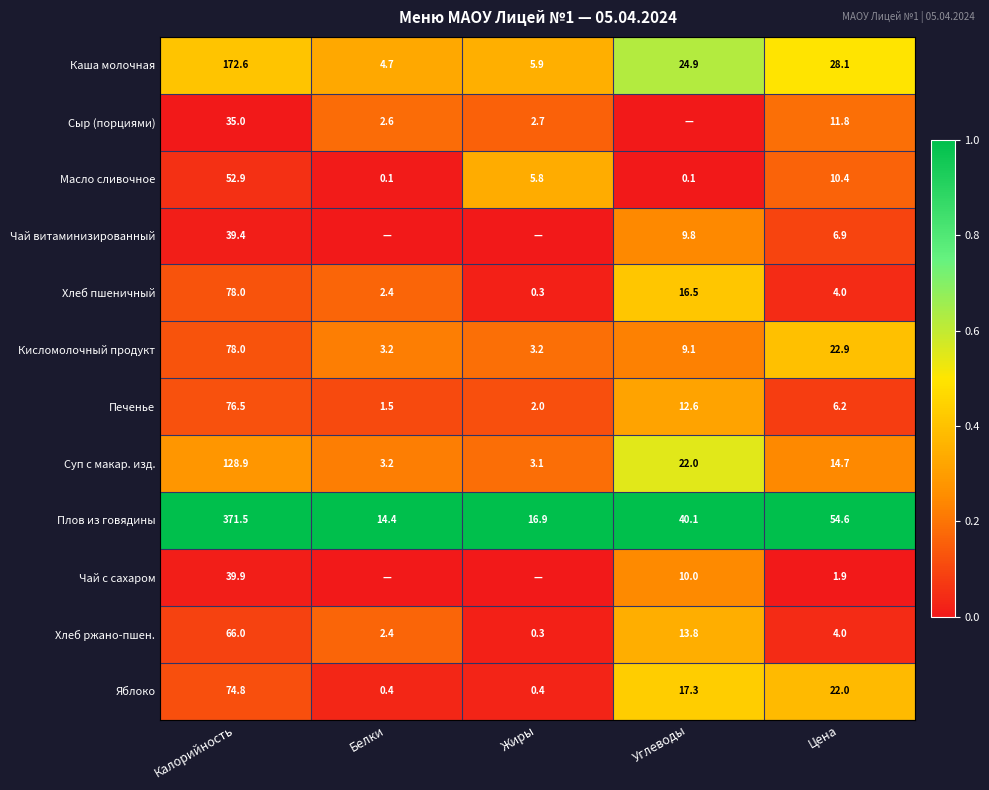

At which label does Суп с макар. изд. reach its minimum?

Жиры